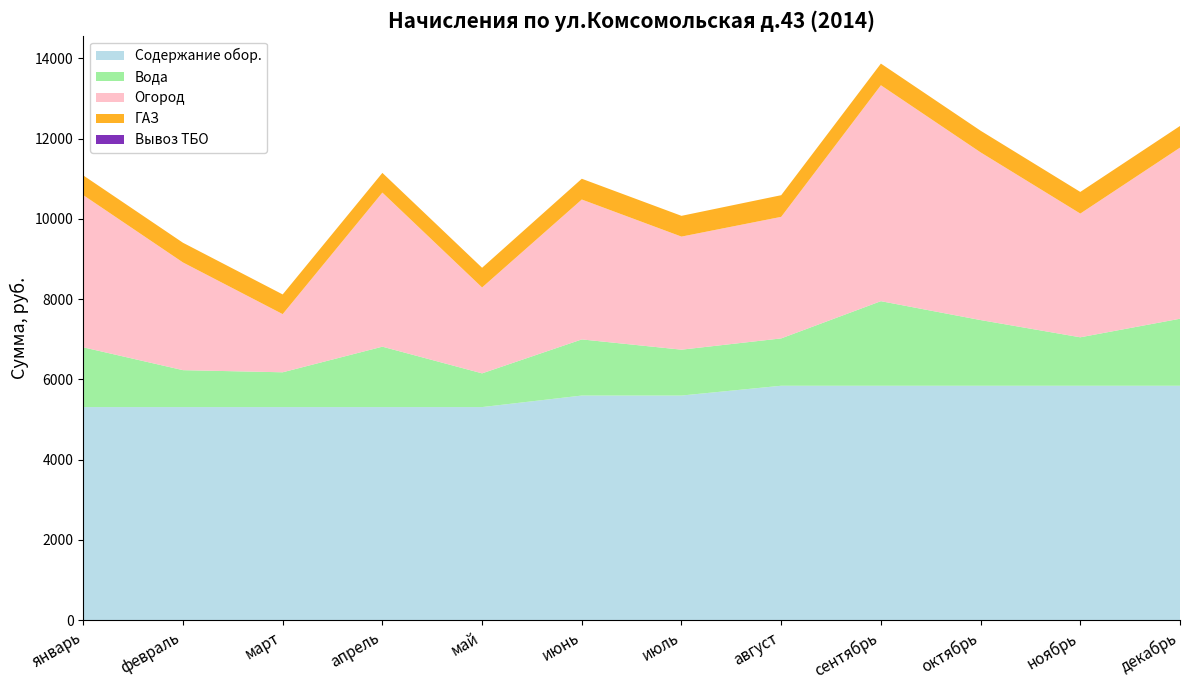

Reading left to right, transcribe all the data shown in this chart.

Содержание обор.: 5309.8	5309.8	5309.8	5309.8	5309.8	5597.2	5597.2	5841.5	5841.5	5841.5	5841.5	5841.5
Вода: 1489.6	920.4	867.2	1505.6	840.6	1399.2	1143.5	1180.0	2108.0	1637.1	1207.7	1670.3
Огород: 3793.5	2684.1	1449.6	3840.4	2140.6	3486.6	2818.0	3029.4	5381.8	4179.5	3083.4	4264.4
ГАЗ: 491.0	491.0	491.0	491.0	491.0	517.6	517.6	539.8	539.8	539.8	539.8	539.8
Вывоз ТБО: 0.0	0.0	0.0	0.0	0.0	0.0	0.0	0.0	0.0	0.0	0.0	0.0